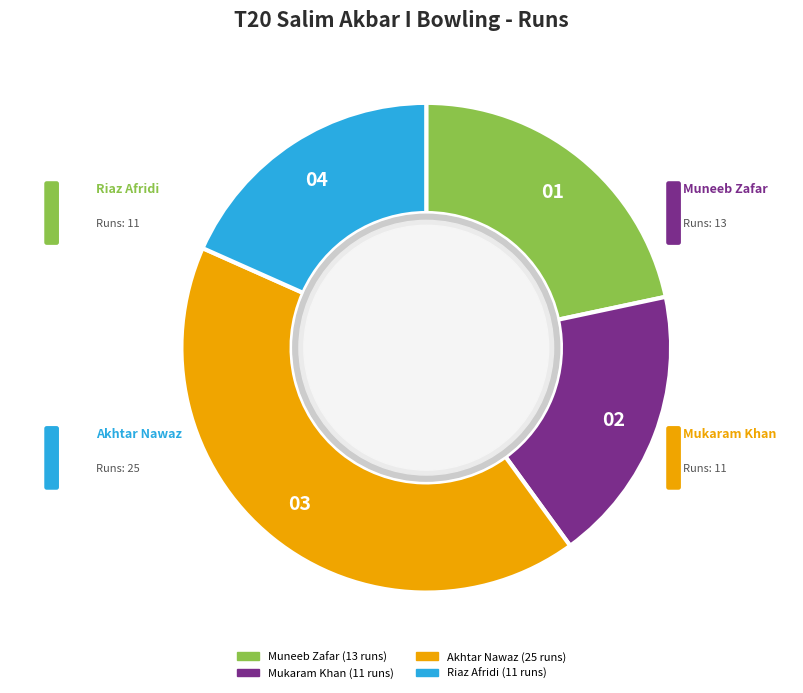

Is there a majority slice in this chart?

No